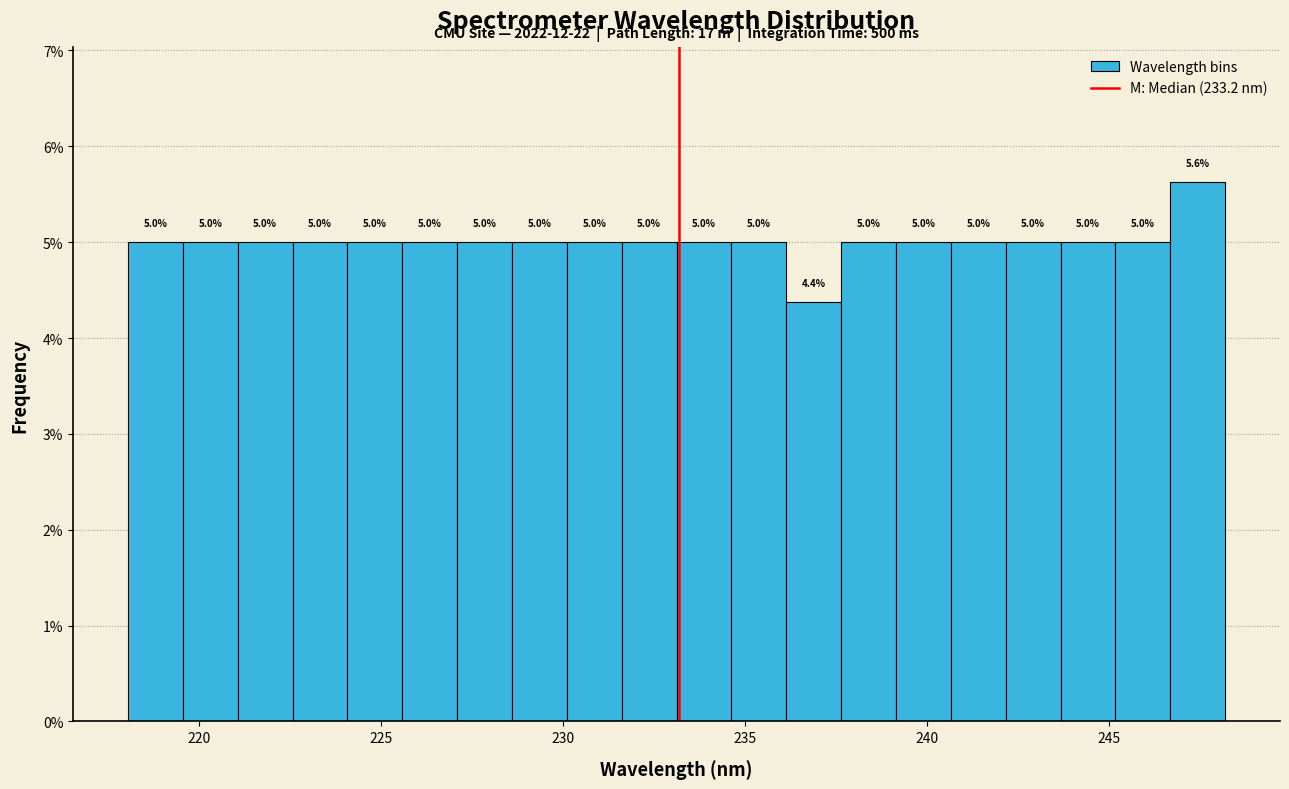

Read against the x-axis, roughly where is the centre of the tallest bar?

247.5